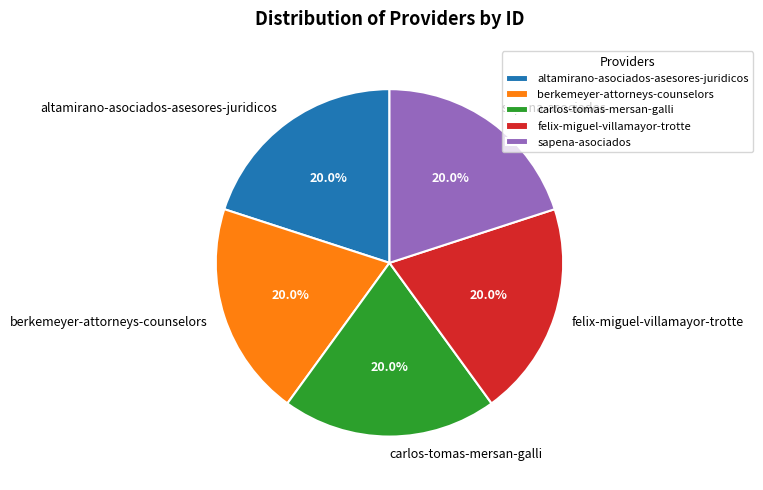

How many slices are in this pie chart?

5